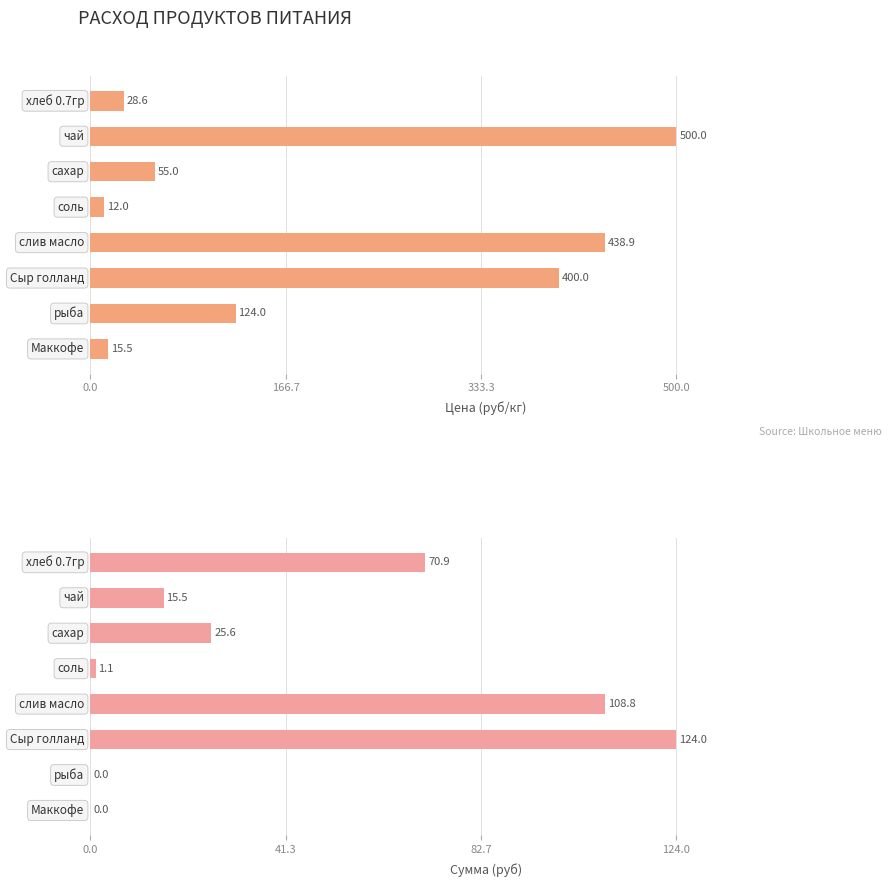

What is the maximum value for Сумма (руб)?

124.0